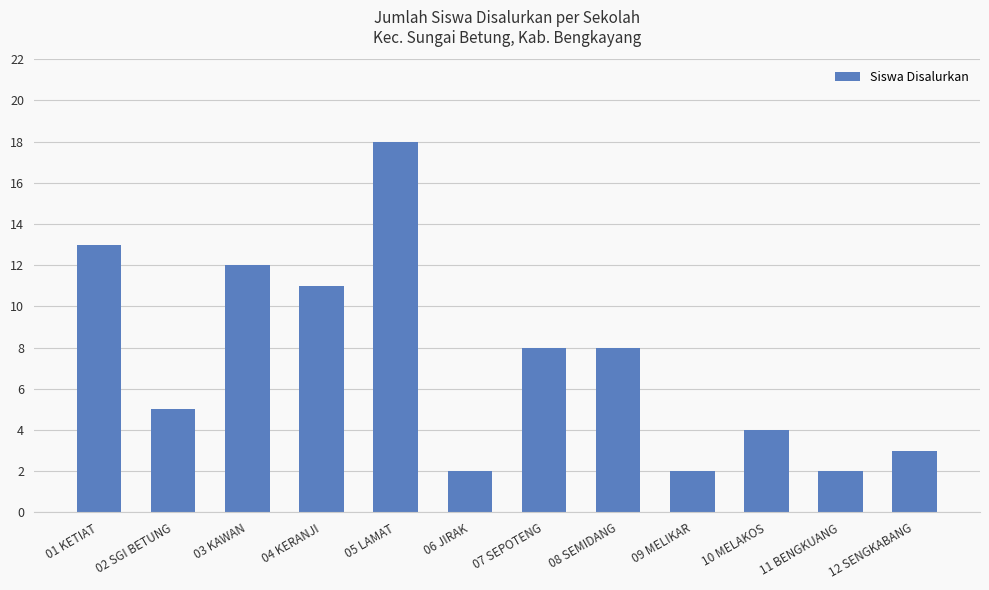

What is the smallest value displayed?

2